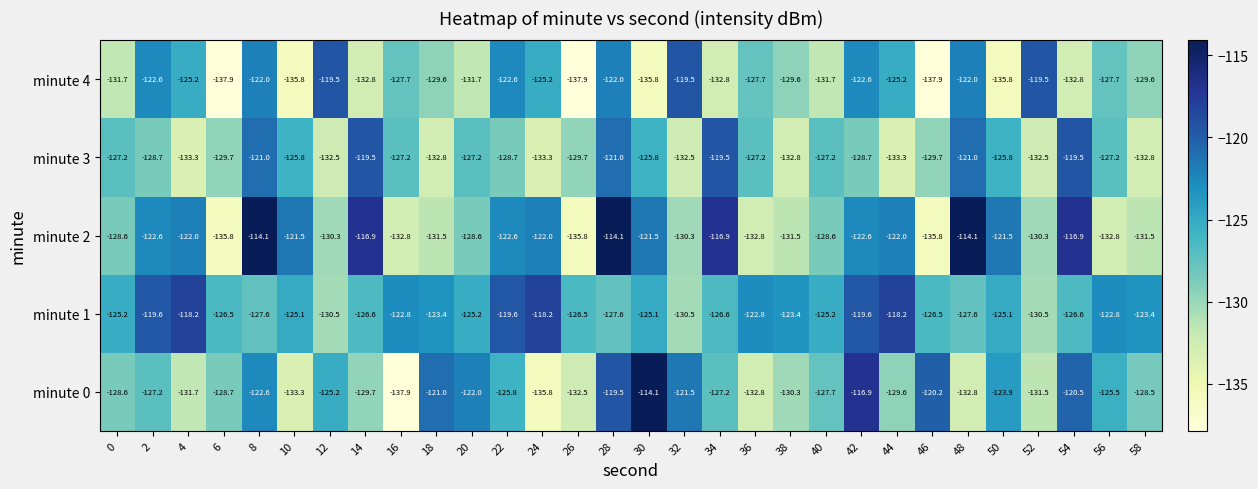

What is the highest value of the minute 4 series?

-119.5